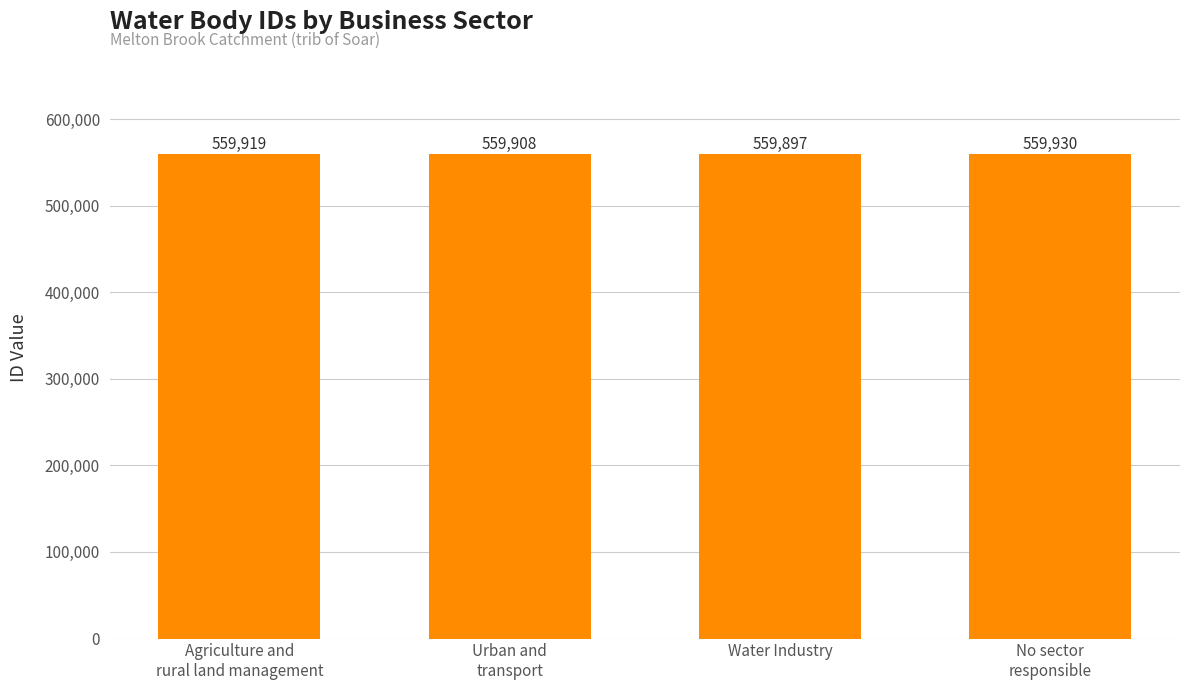

Count the number of data series in this chart.

1